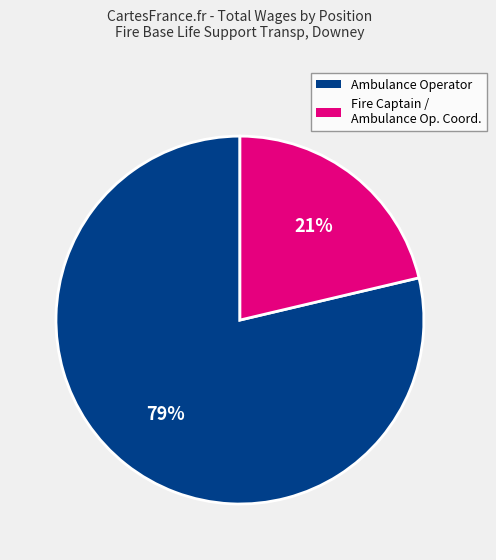

To the nearest percent, what is the average slice percentage?

50%